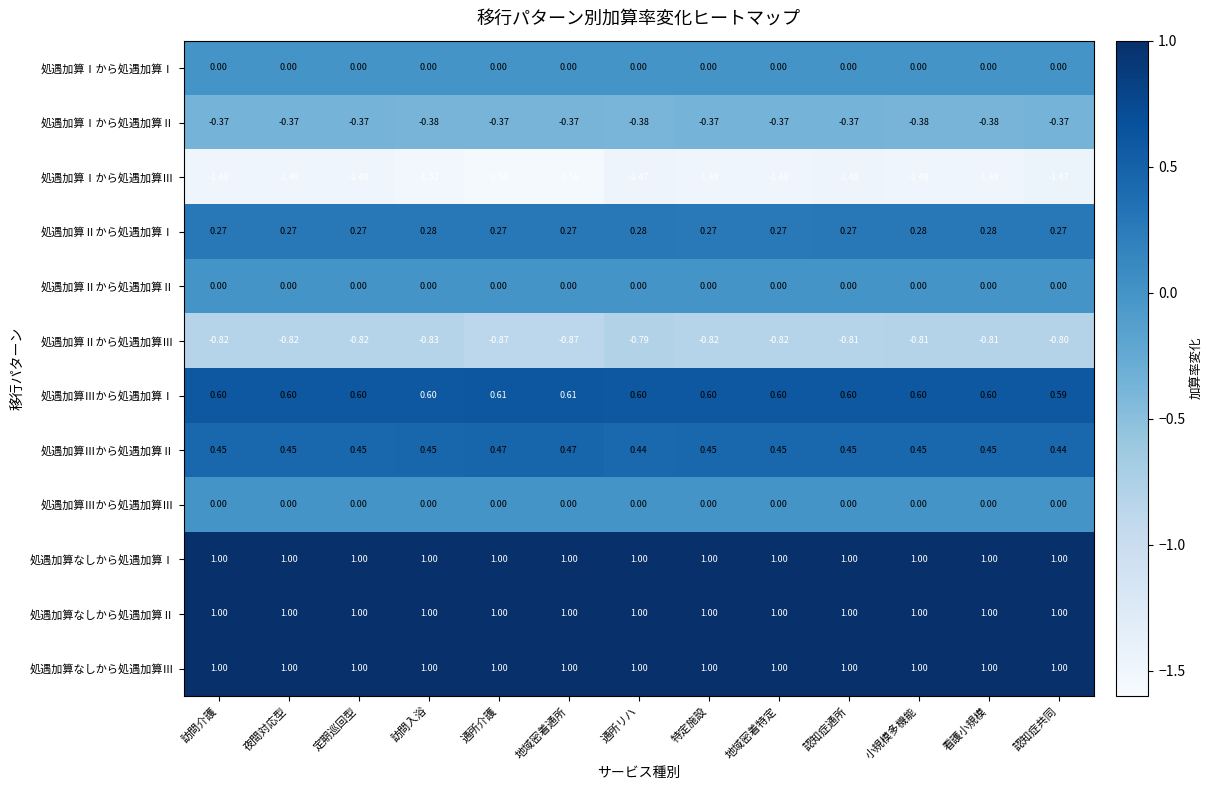

At how many categories does at least one series exceed 0?

13